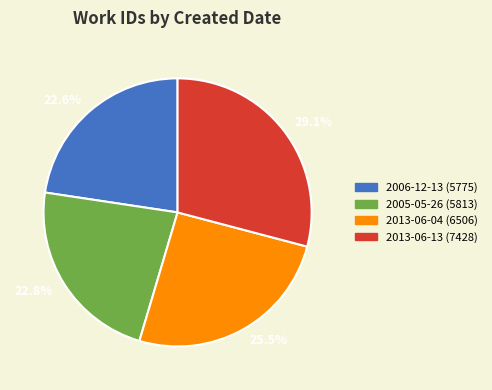

To the nearest percent, what is the average slice percentage?

25%